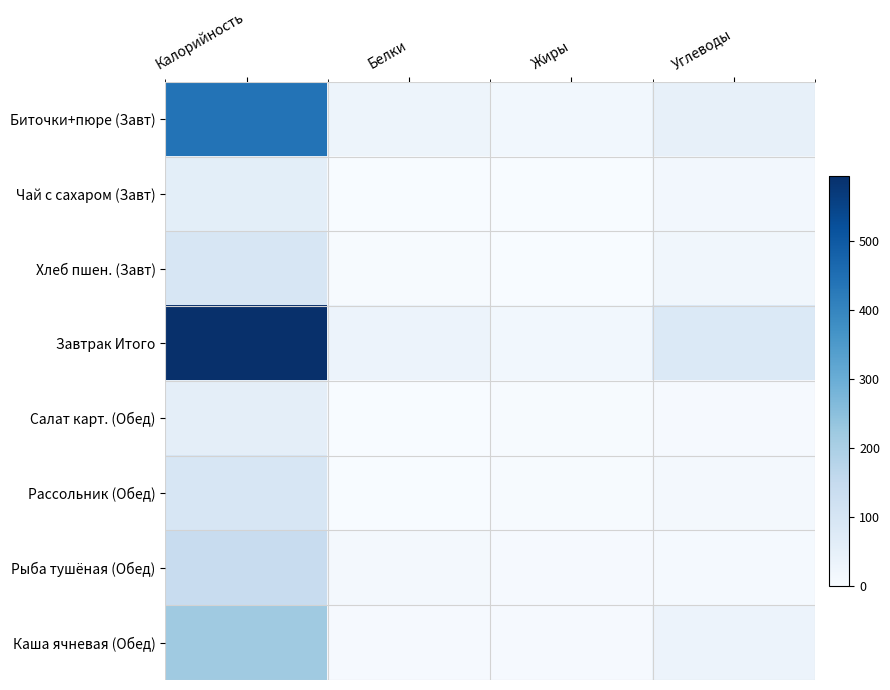

What is the total value across all series at Жиры?

53.9